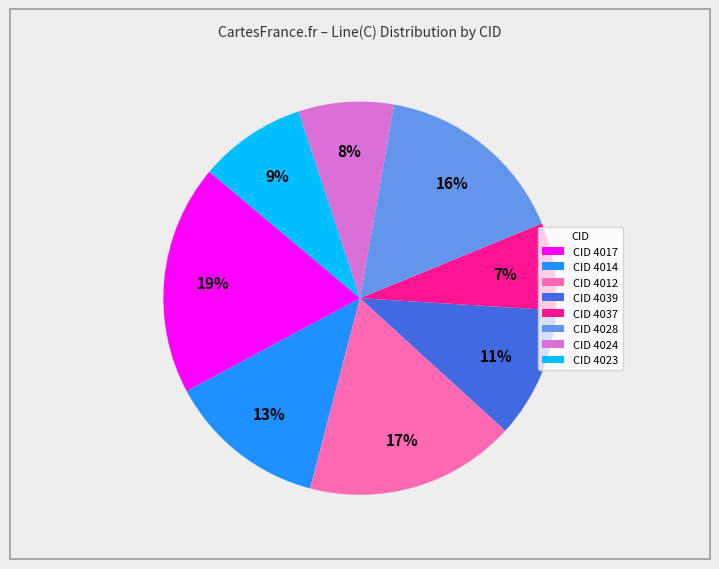

Which has a higher value, CID 4028 or CID 4014?

CID 4028